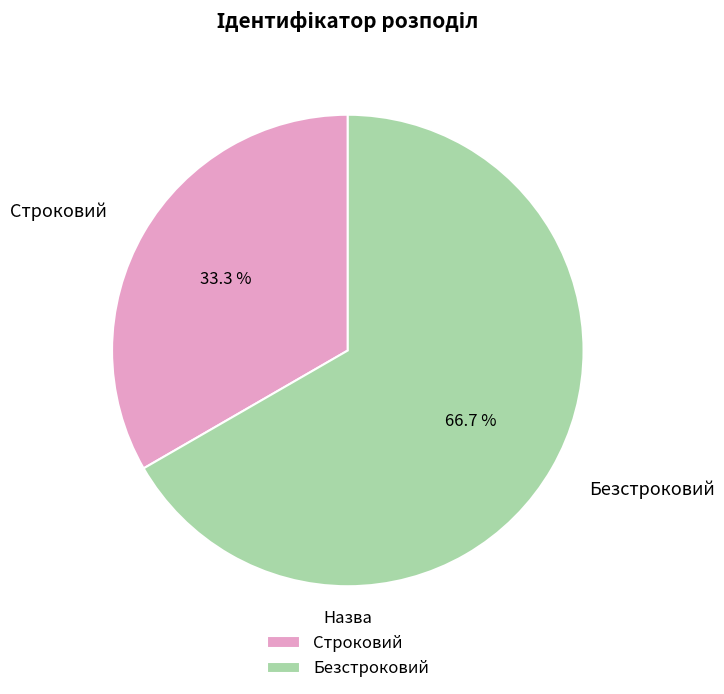

To the nearest percent, what is the difference between the largest and smallest slice percentages?

33%